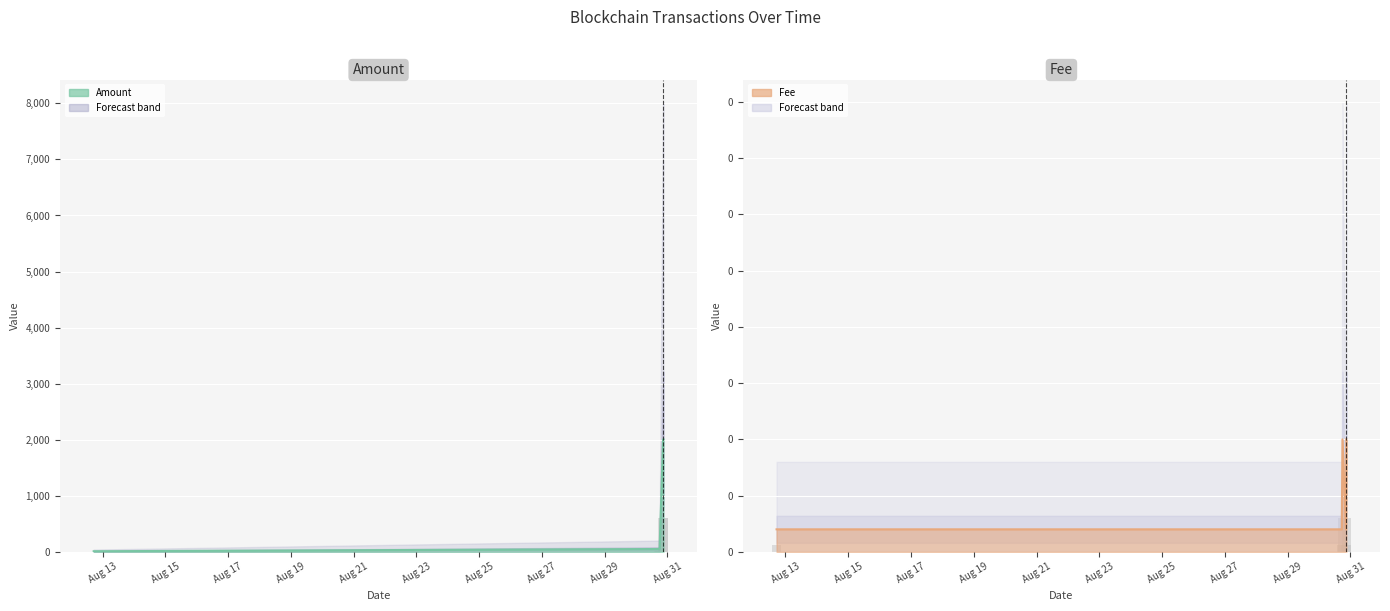

What is the sum of all Fee values?

0.3